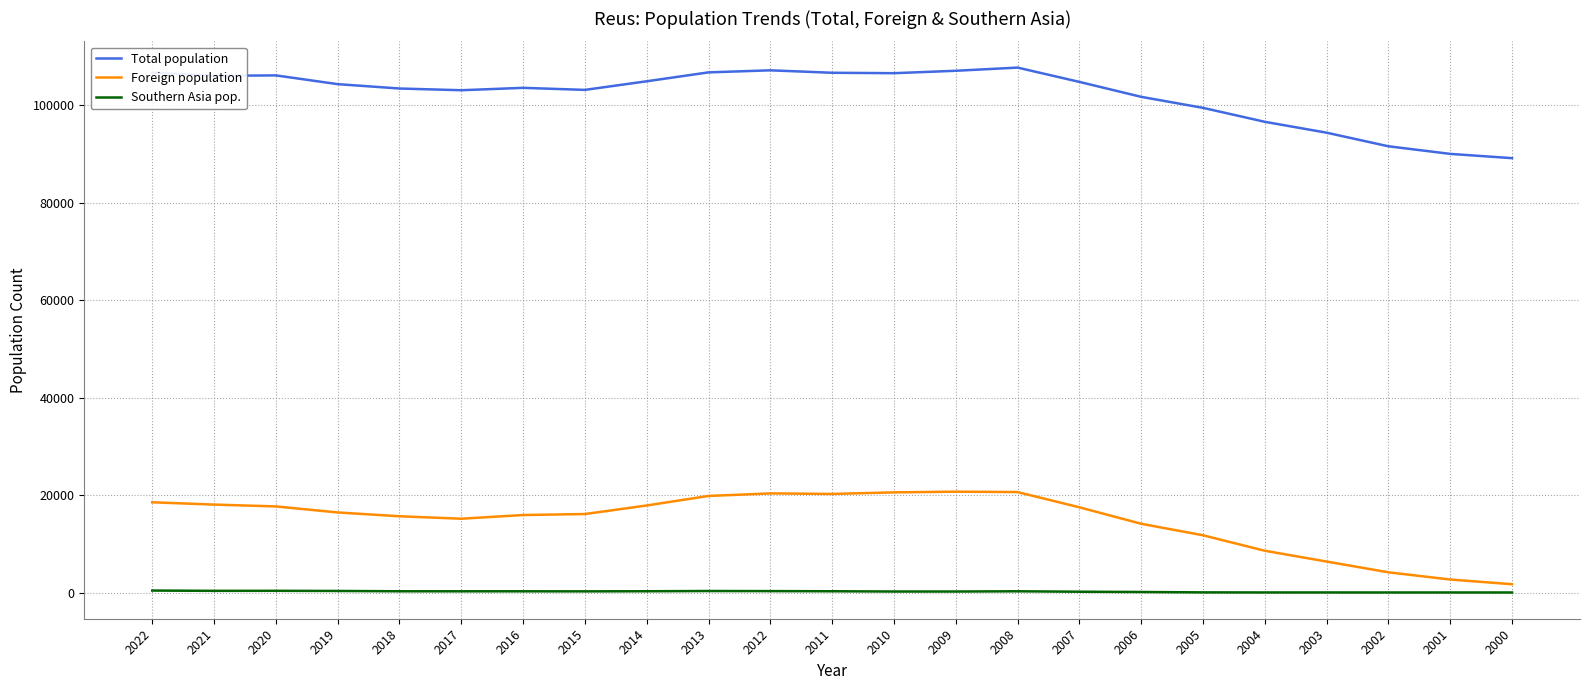

What is the approximate value of Total population at 2012, to the nearest 10?

107210